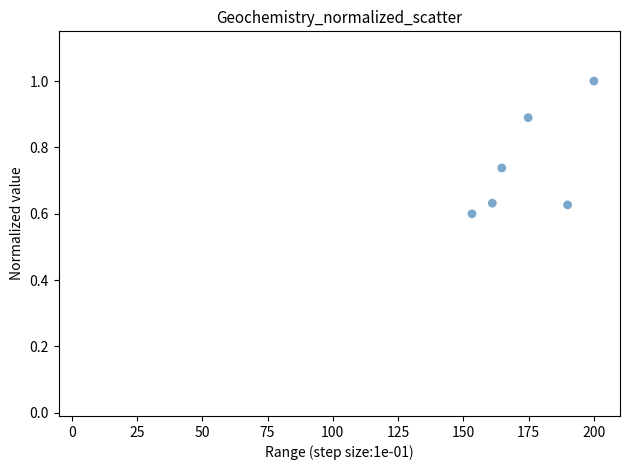

What is the range of X values (max minus min)?

46.7